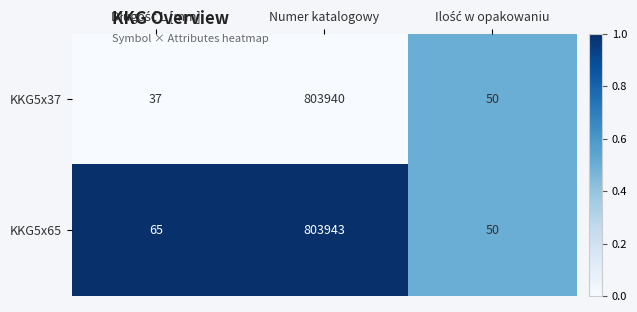

What is the difference between the maximum and minimum values in the KKG5x65 series?

803893